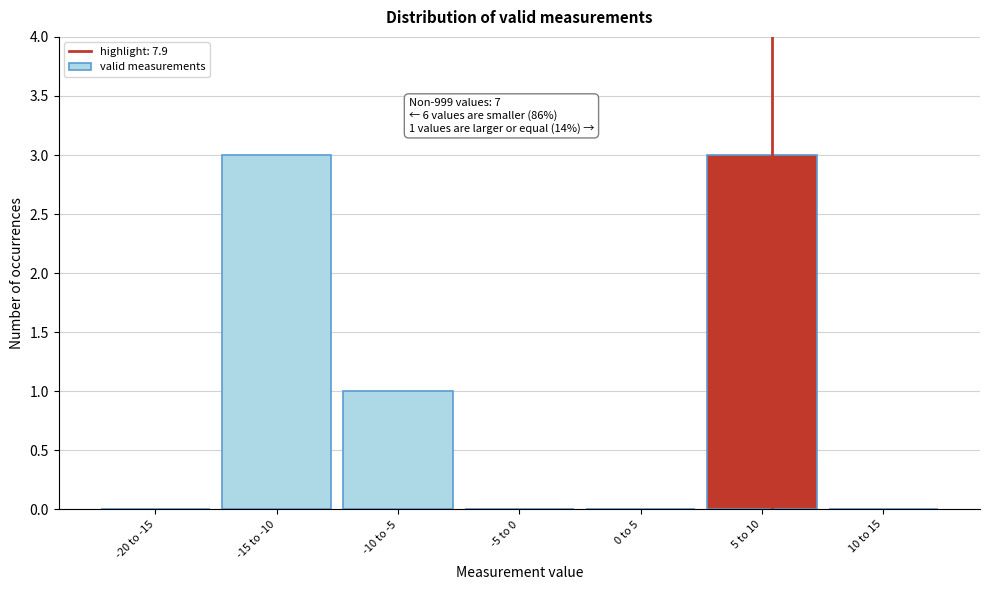

Reading right to left, extract all data points from this chart.

10 to 15=0	5 to 10=3	0 to 5=0	-5 to 0=0	-10 to -5=1	-15 to -10=3	-20 to -15=0